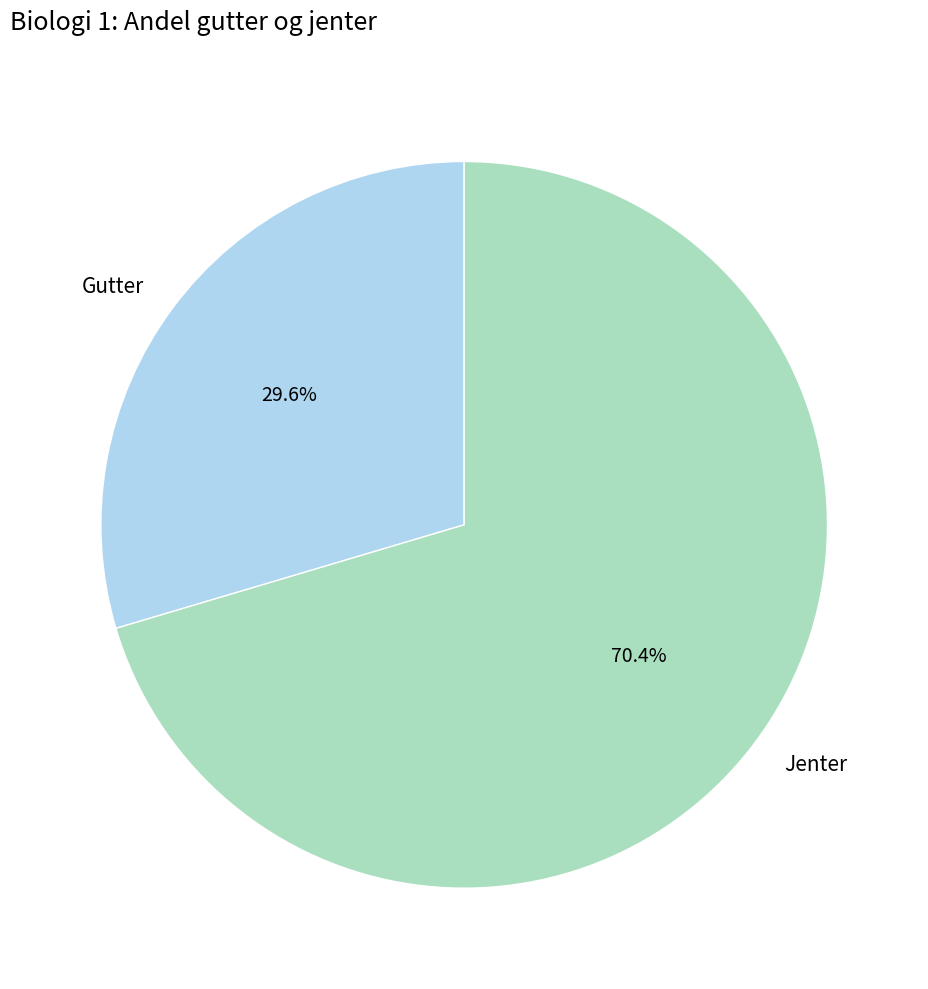

Which category has the biggest portion of the pie?

Jenter